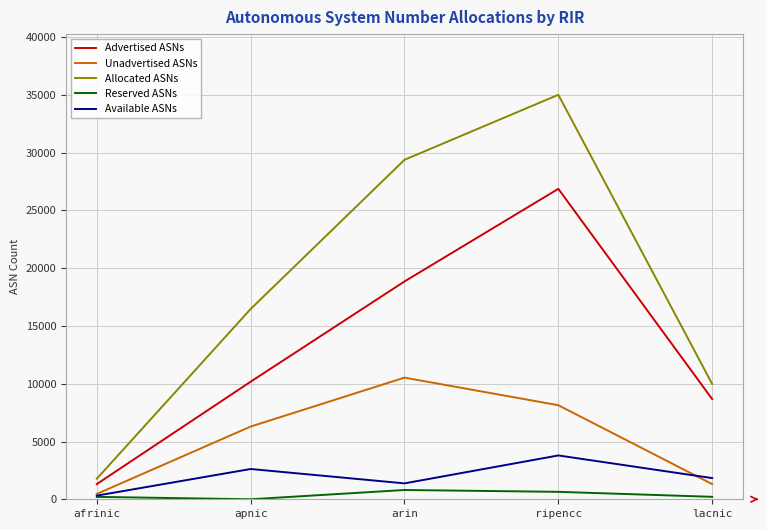

What is the spread (max minus min) of values at lacnic?

9771